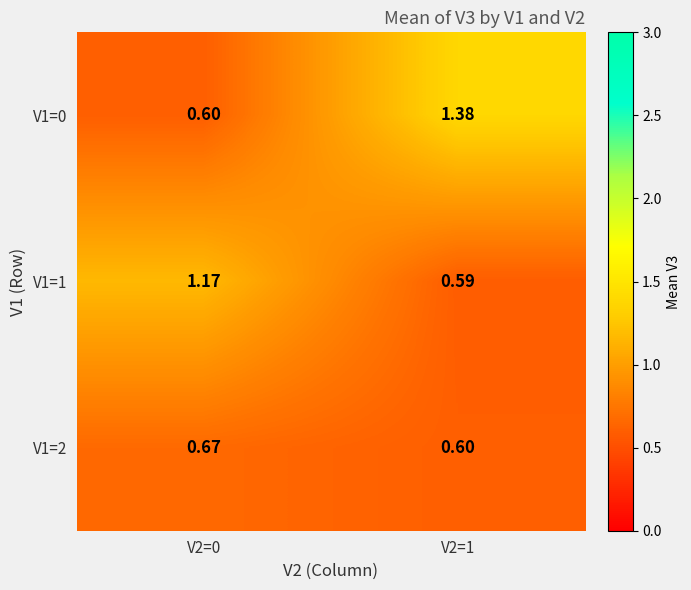

Is the value of V1=2 at V2=1 greater than the value of V1=1 at V2=1?

Yes